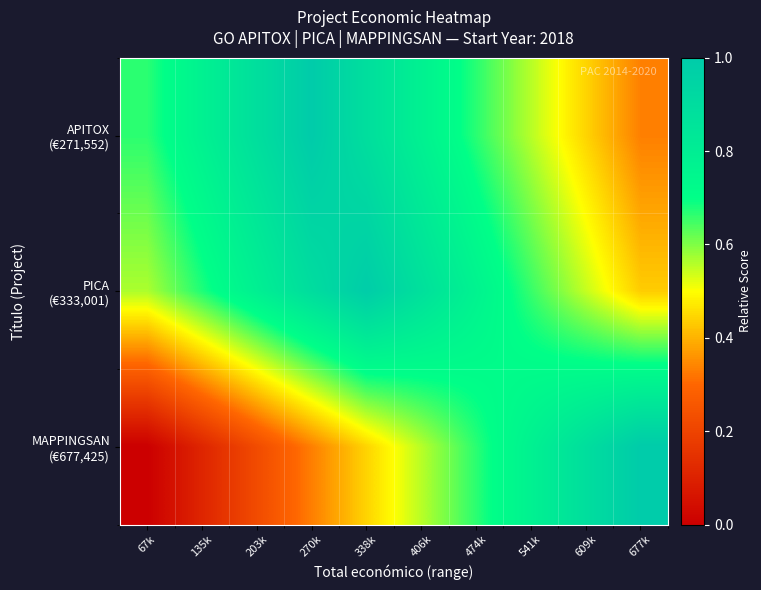

At which category is the sum across all series the highest?

338k